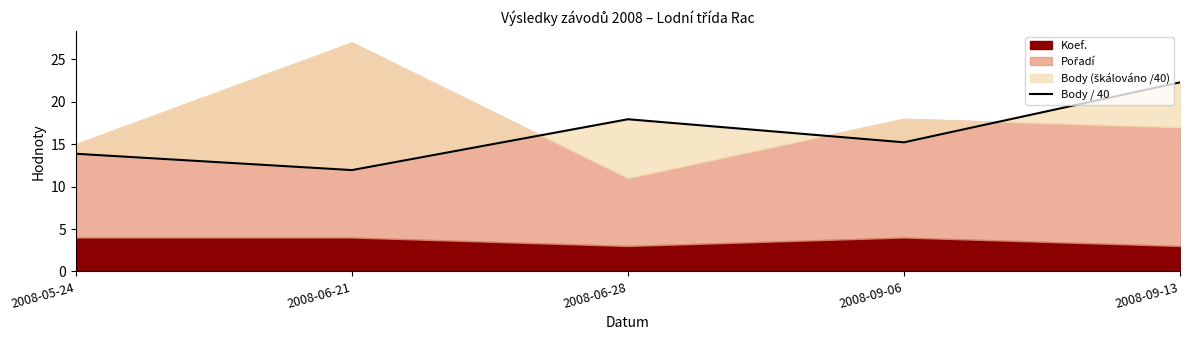

What is the difference between the values at 2008-09-13 and 2008-06-28?

4.4